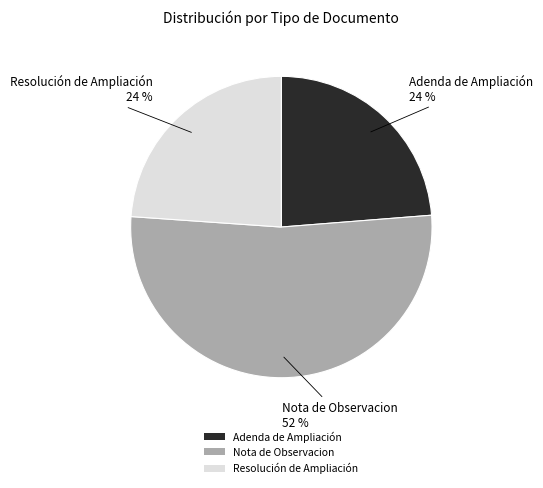

Do Nota de Observacion and Resolución de Ampliación together represent more than half of the pie?

Yes